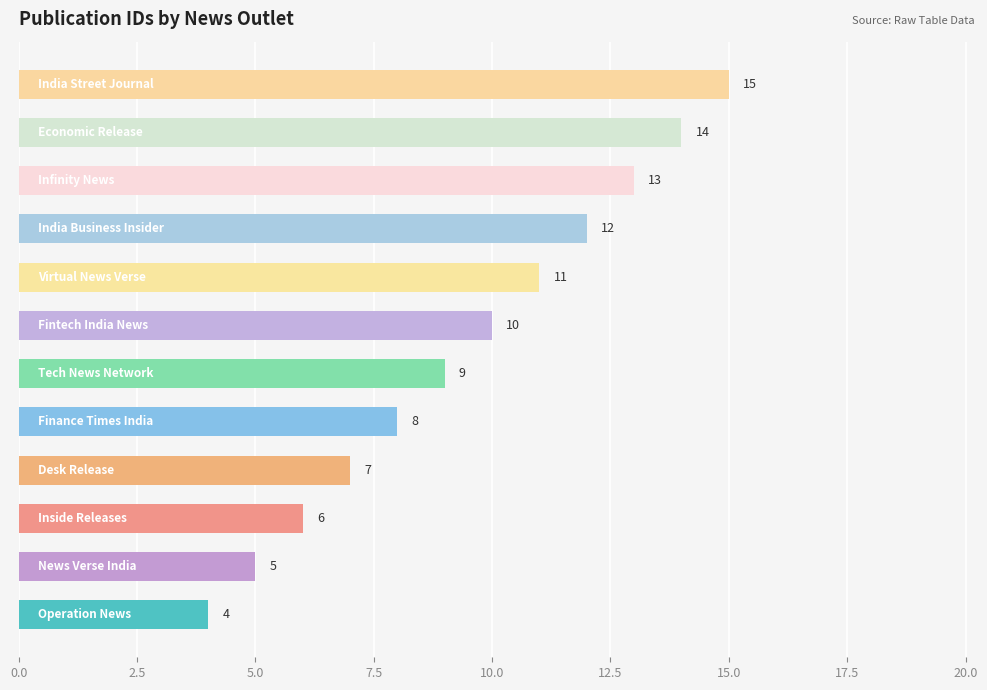

What is the minimum value shown in the chart?

4